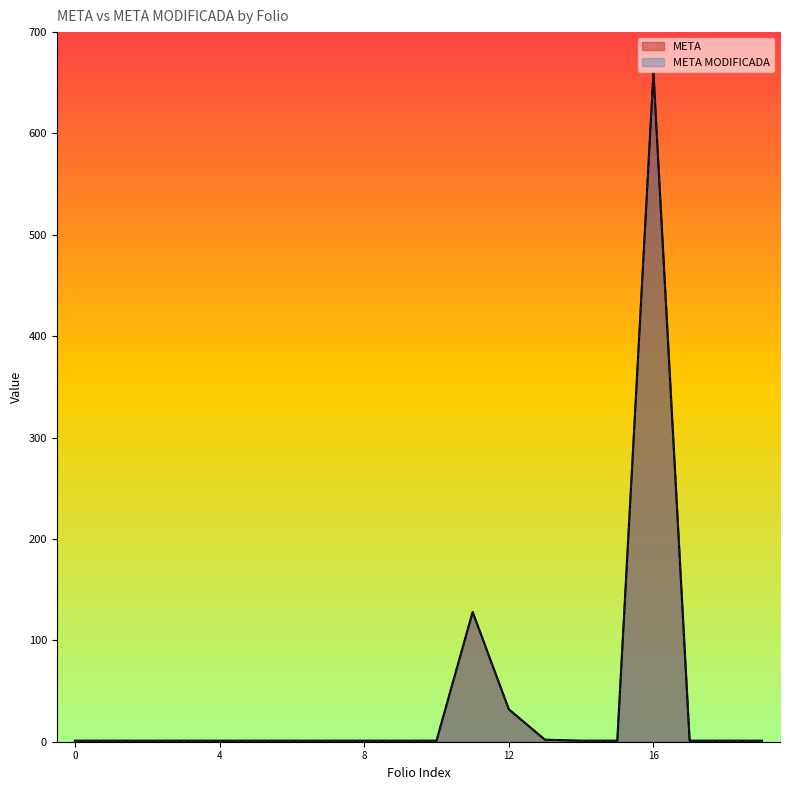

How many interior local peaks does the META MODIFICADA series have?

2